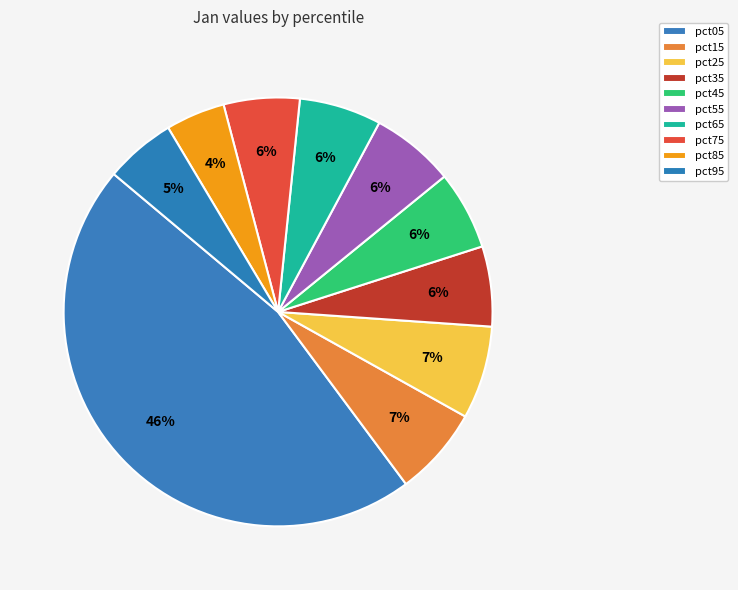

What is the largest slice in the pie chart?

pct05